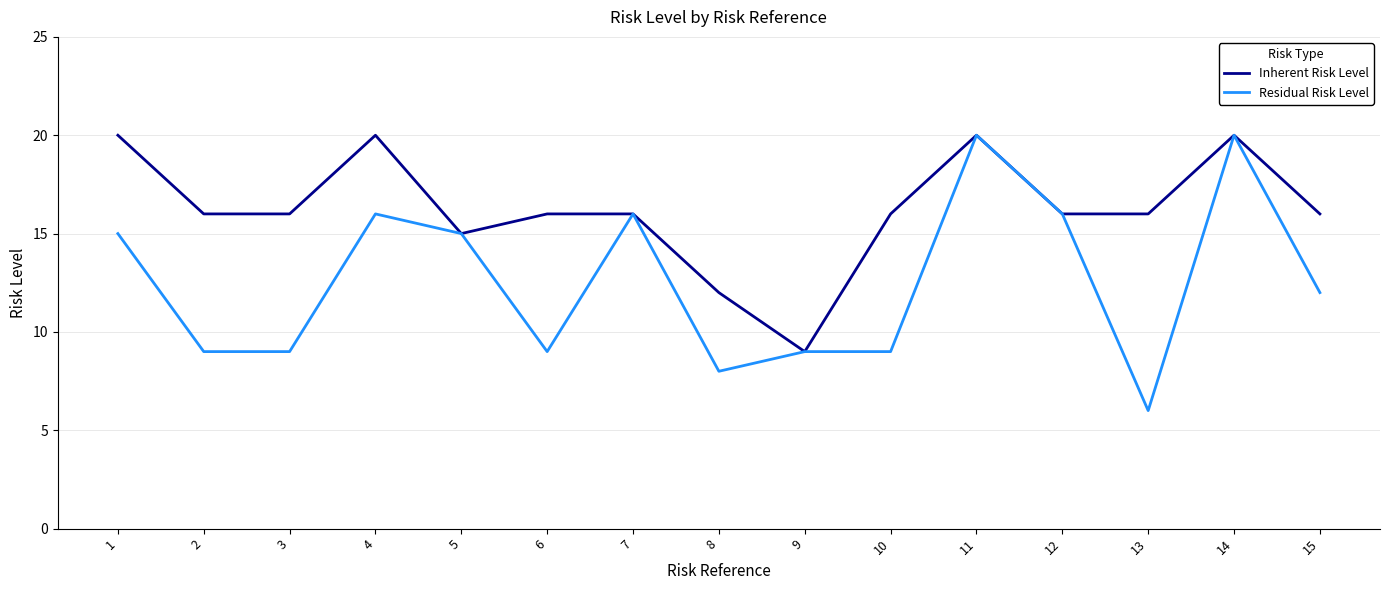

The Residual Risk Level series shows 13 at 6. True or false?

False